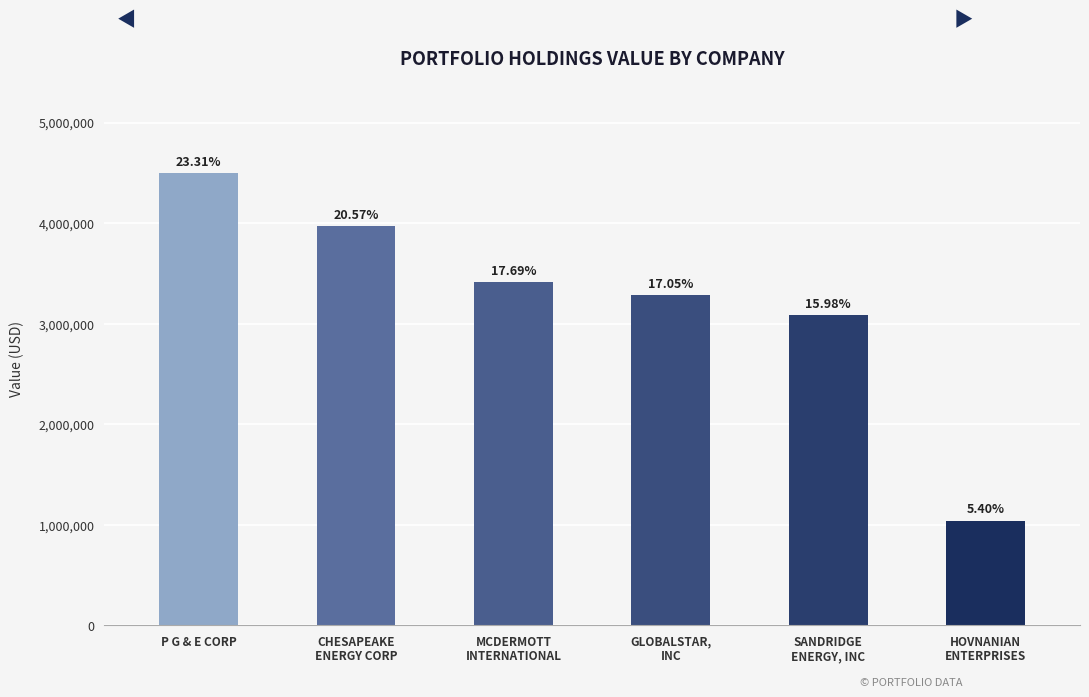

How many bars are there in total?

6